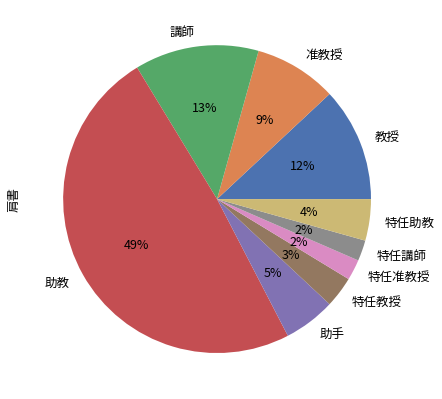

To the nearest percent, what percentage of the pie is 特任助教?

4%